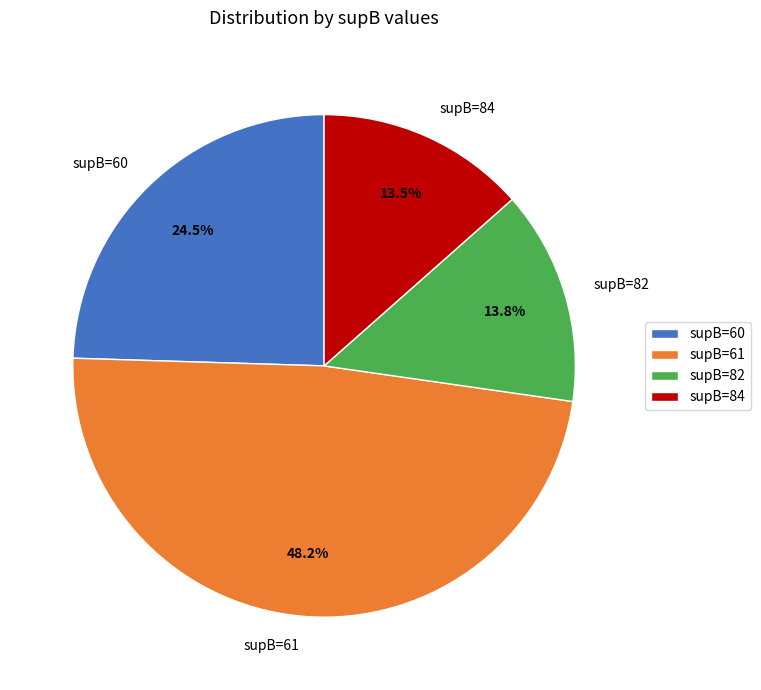

Is there a majority slice in this chart?

No